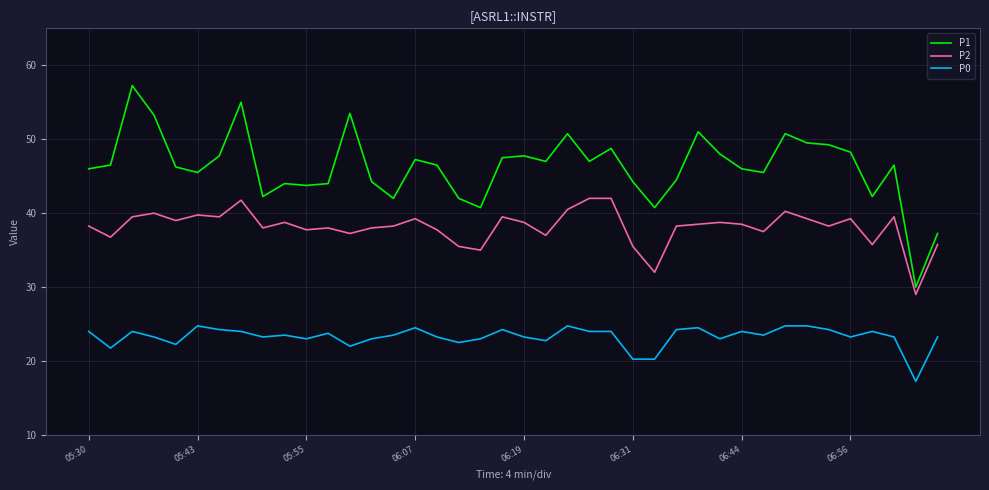

Which series has the widest spread of values?

P1